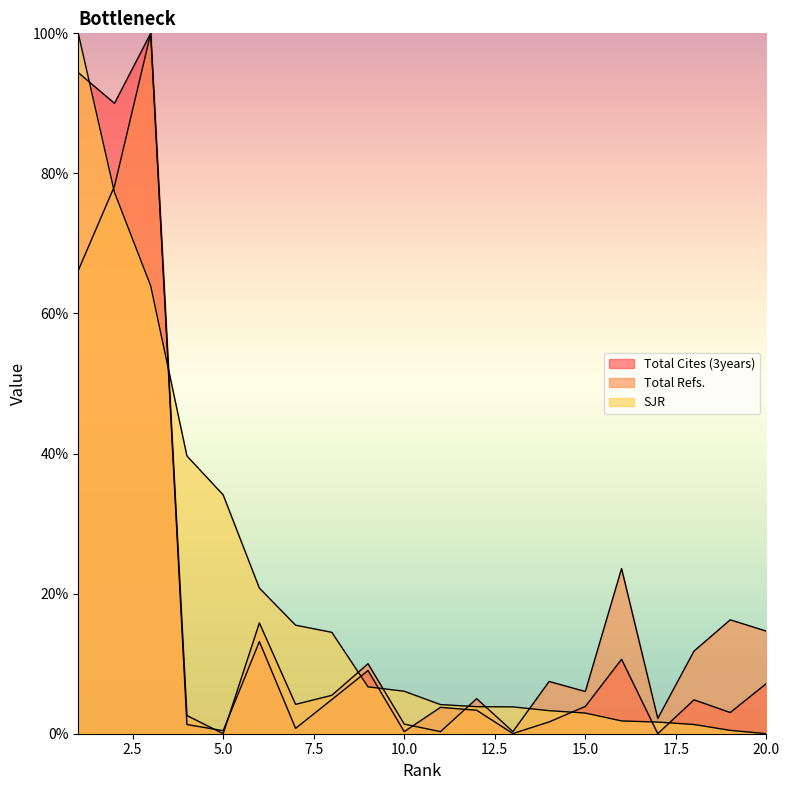

At which category is the sum across all series the highest?

3